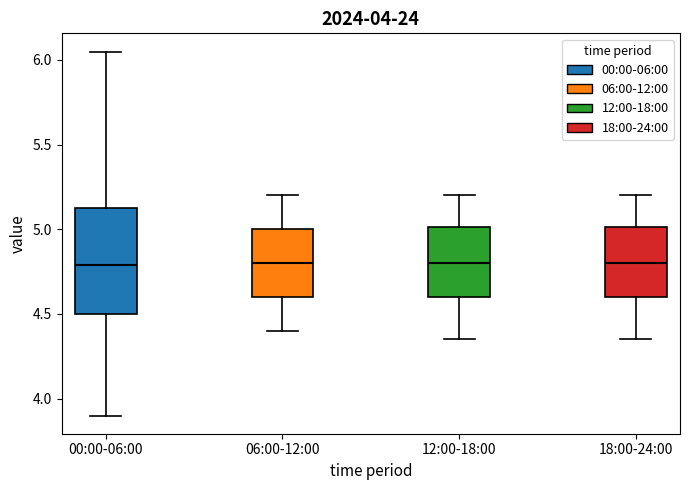

Reading left to right, read every box against the y-axis: the position of its median line, the range the box covers, and the ends of its whiskers. The values are not printed on the chart, so give them approximately, as read against the axis.

00:00-06:00: median 4.80, box 4.50 to 5.15, whiskers 3.90 to 6.05
06:00-12:00: median 4.80, box 4.60 to 5.00, whiskers 4.40 to 5.20
12:00-18:00: median 4.80, box 4.60 to 5.00, whiskers 4.35 to 5.20
18:00-24:00: median 4.80, box 4.60 to 5.00, whiskers 4.35 to 5.20